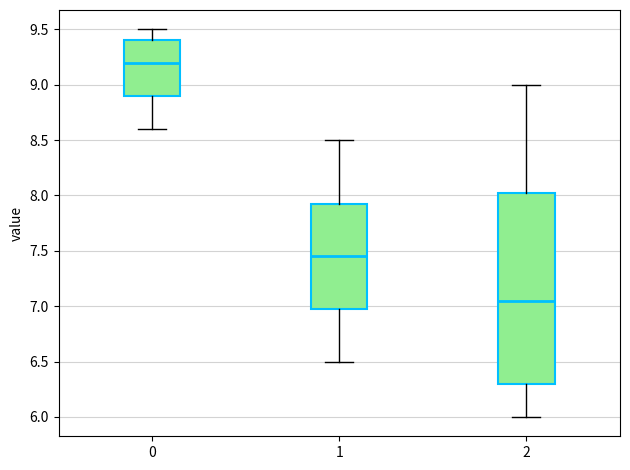

Which box has the highest median line?

0